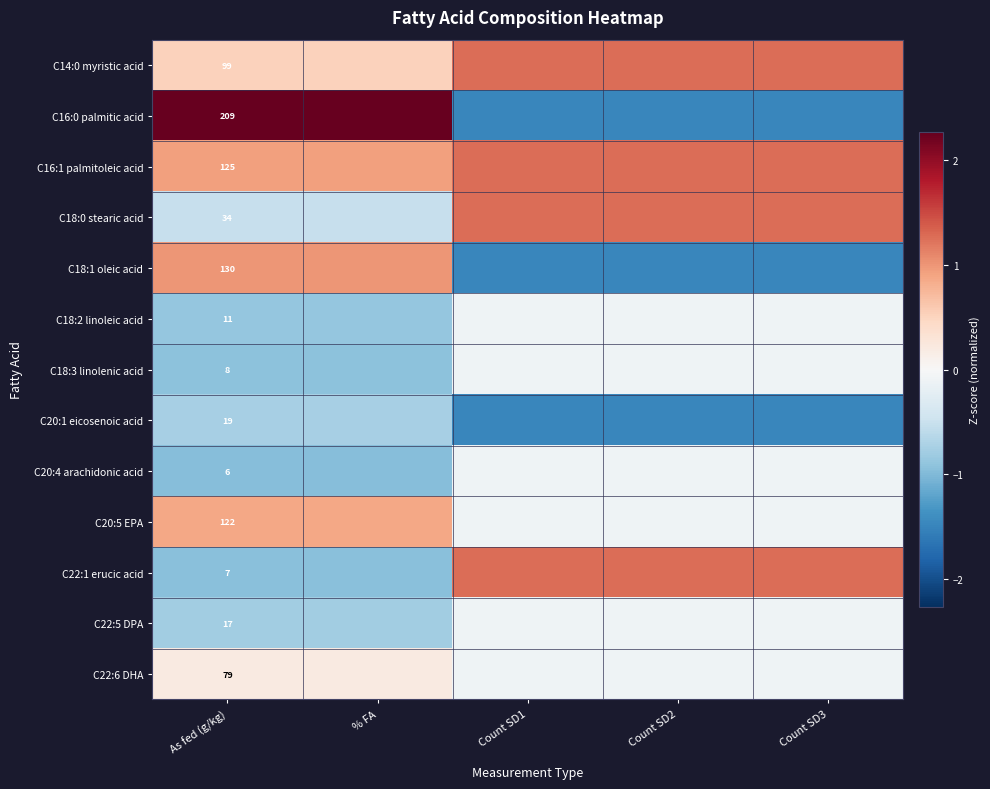

The C20:4 arachidonic acid series shows -0.1 at Count SD1. True or false?

False